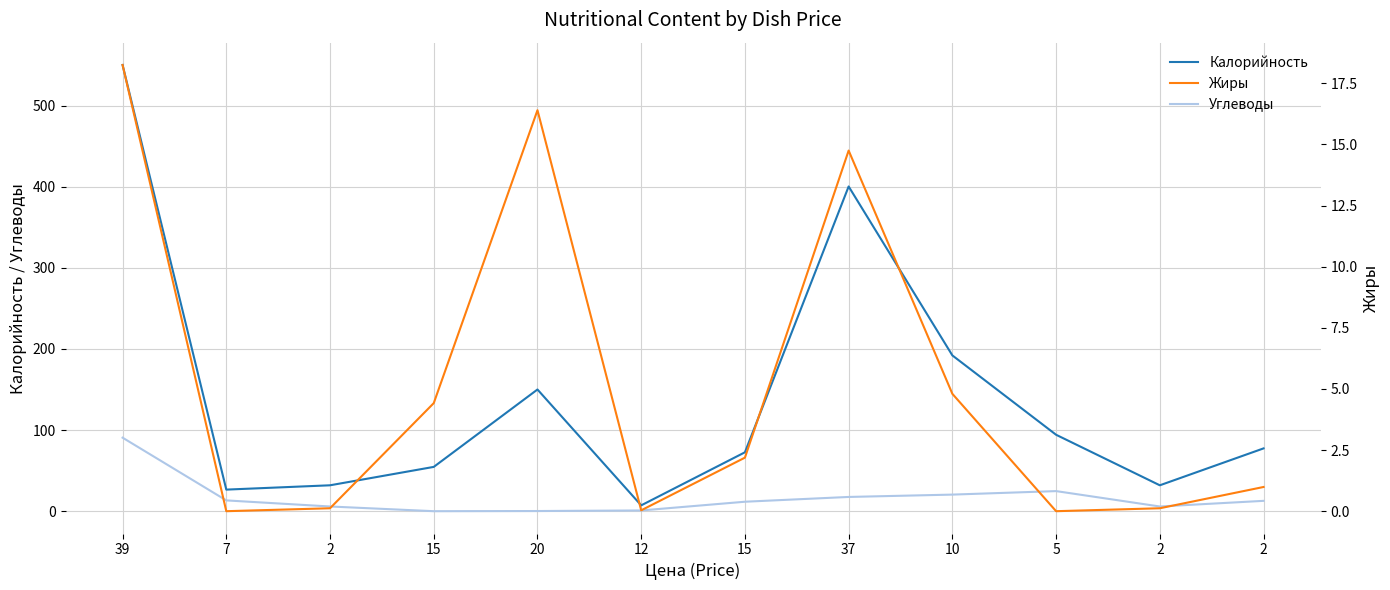

What is the total value across all series at 37?

432.6